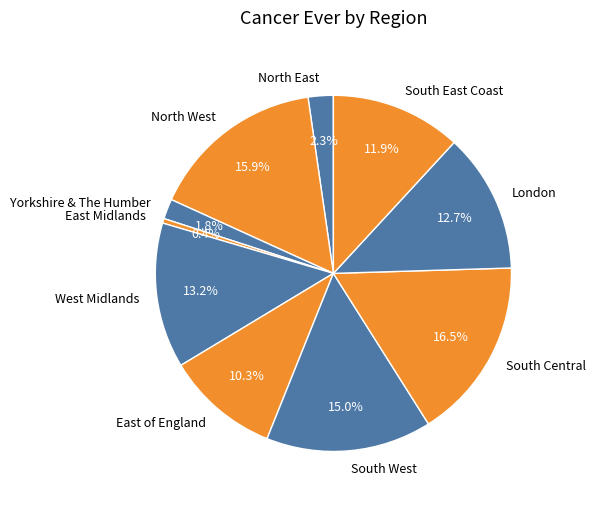

How many slices are in this pie chart?

10